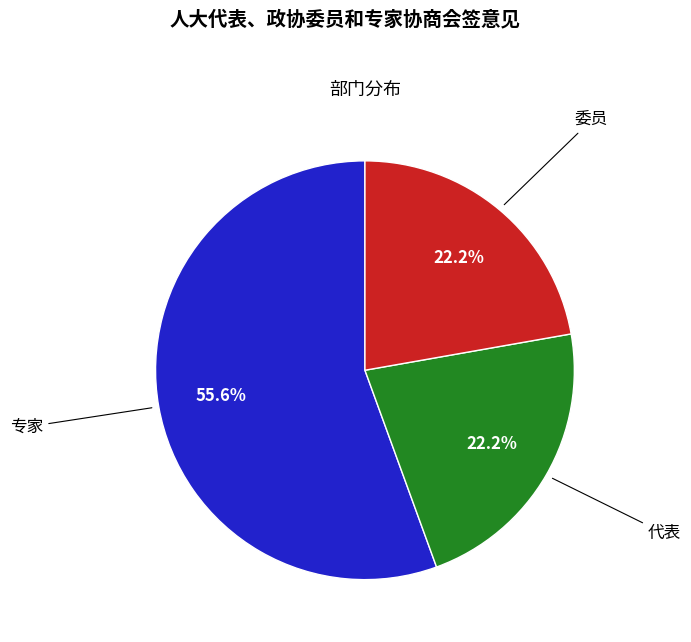

Count the number of slices in the pie.

3